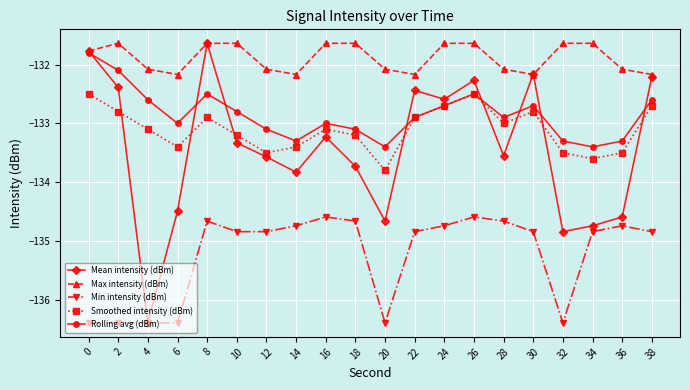

Where is the first local maximum for Rolling avg (dBm)?

8